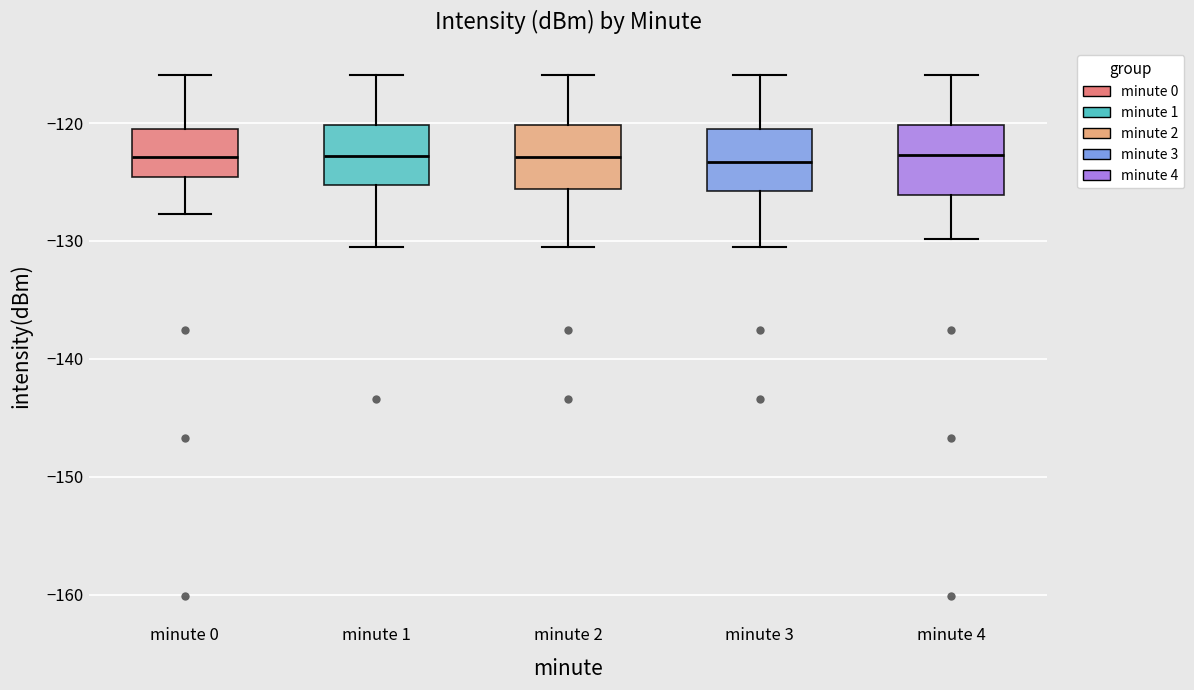

Reading left to right, transcribe this box plot: for each box, give where its median line is, the range the box spans, and where its two whiskers end, as read against the y-axis. The values are not printed on the chart, so give them approximately, as read against the axis.

minute 0: median -123, box -125 to -120, whiskers -128 to -116
minute 1: median -123, box -125 to -120, whiskers -131 to -116
minute 2: median -123, box -126 to -120, whiskers -131 to -116
minute 3: median -123, box -126 to -121, whiskers -131 to -116
minute 4: median -123, box -126 to -120, whiskers -130 to -116